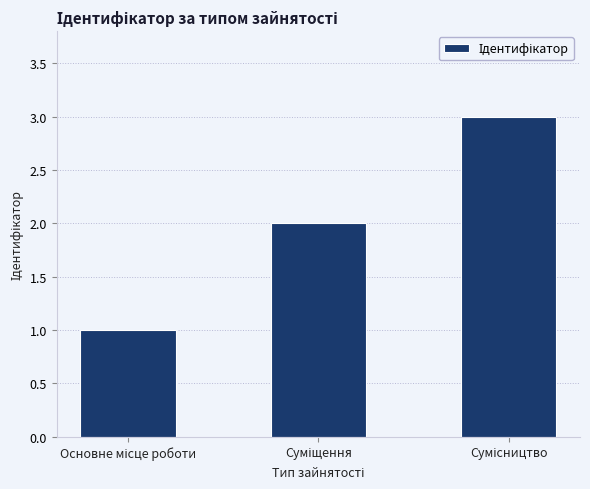

Reading left to right, list all the values displayed in this chart.

1	2	3